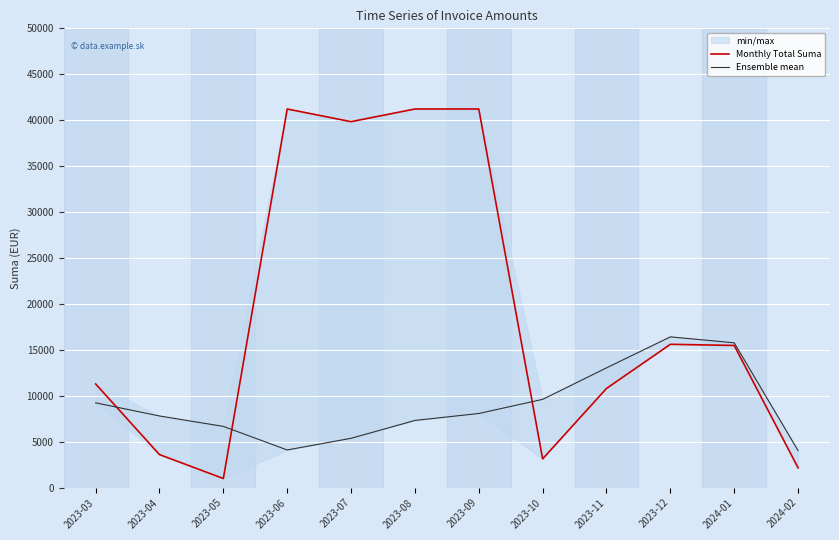

Which has a higher value, 2023-08 or 2024-01?

2023-08